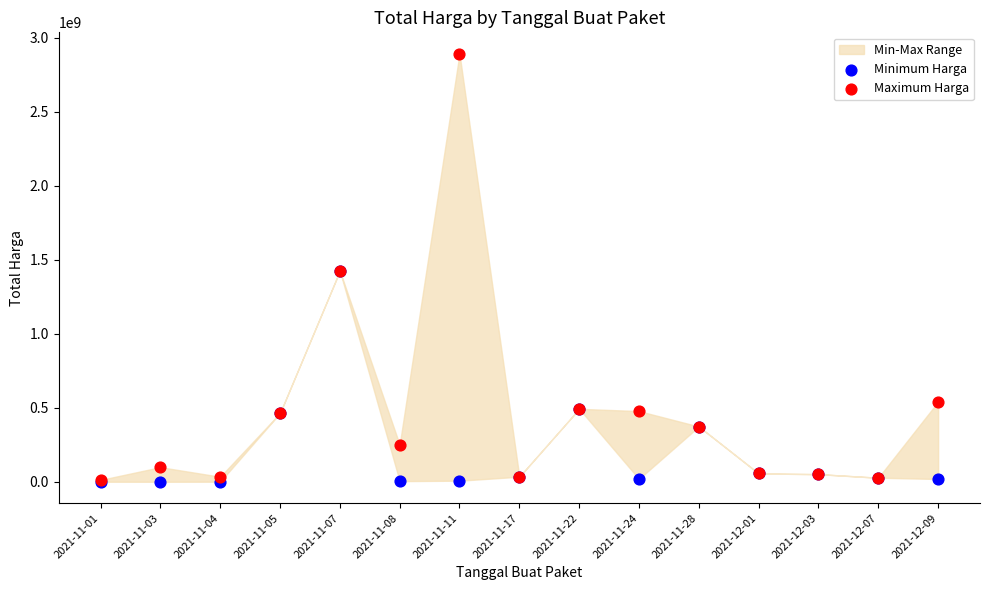

Which series has the widest spread of Y values?

Maximum Harga